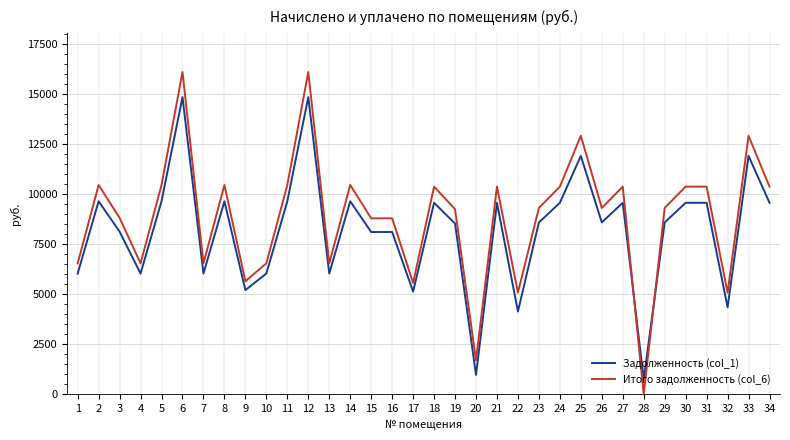

The value of Итого задолженность (col_6) at 8 is 5753.7. True or false?

False